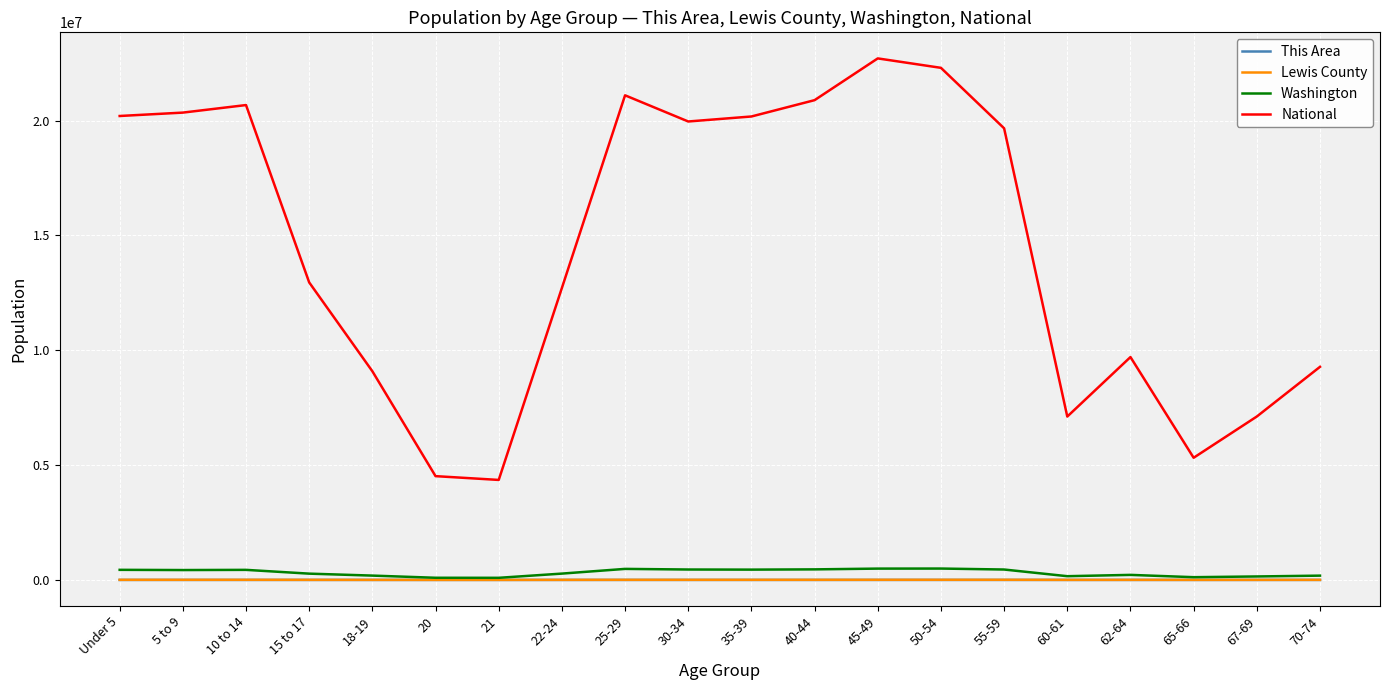

What is the greatest value displayed?

22708591